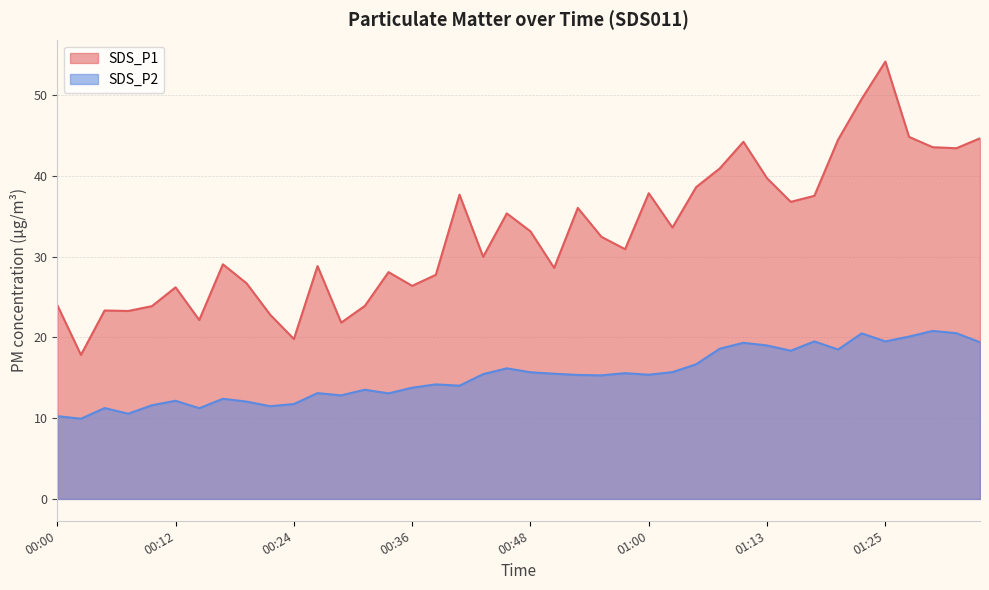

What is the total value across all series at 00:24?

31.6